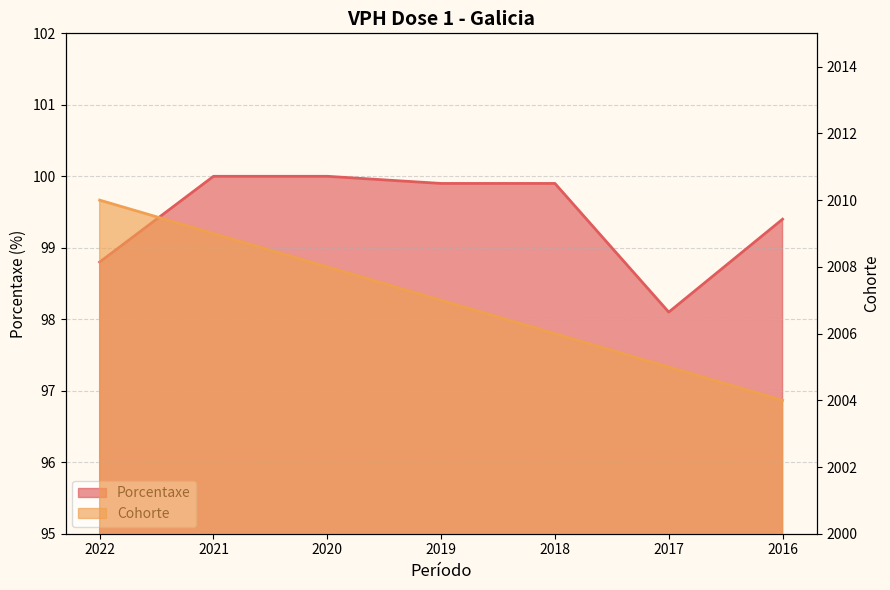

What is the maximum value for Porcentaxe?

100.0